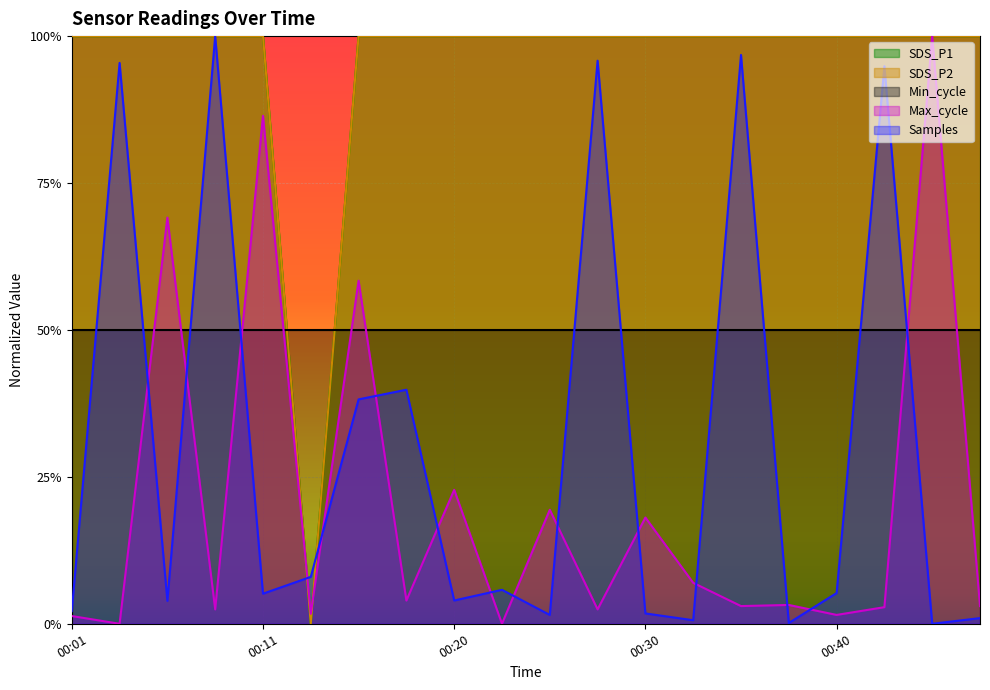

The value of SDS_P2 at 00:42 is 1.6. True or false?

False